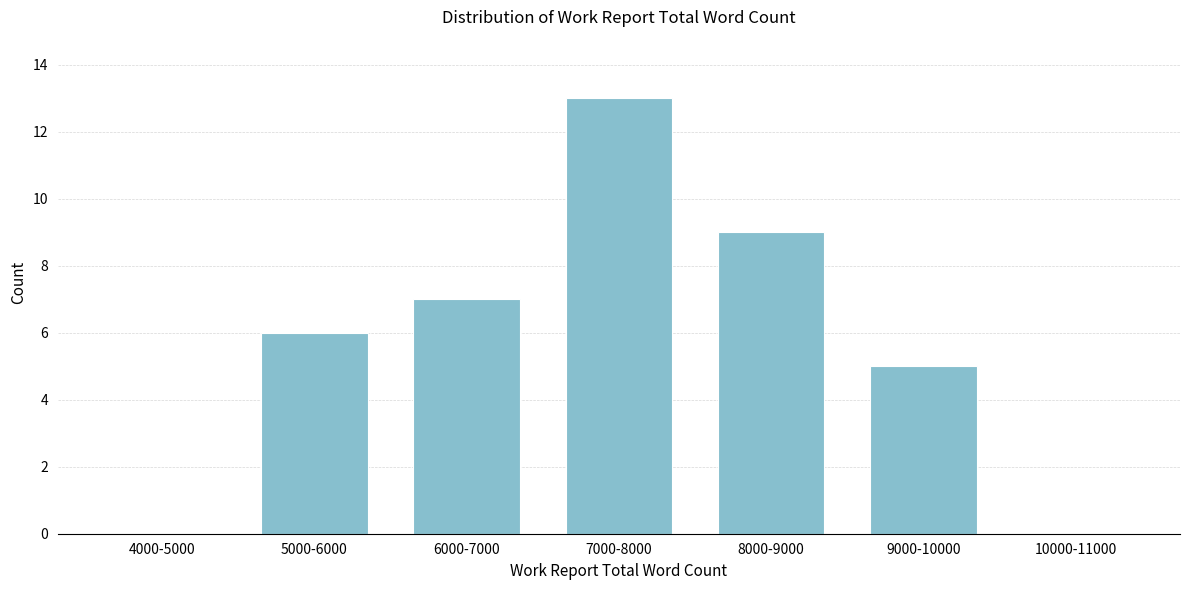

Reading right to left, extract all data points from this chart.

10000-11000=0	9000-10000=5	8000-9000=9	7000-8000=13	6000-7000=7	5000-6000=6	4000-5000=0